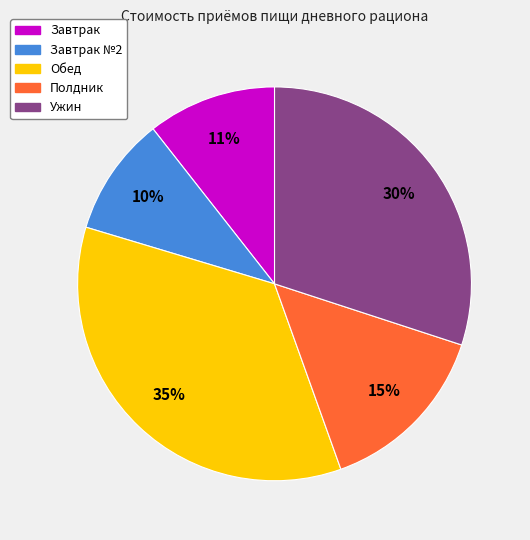

What percentage is the Завтрак slice, to the nearest percent?

11%